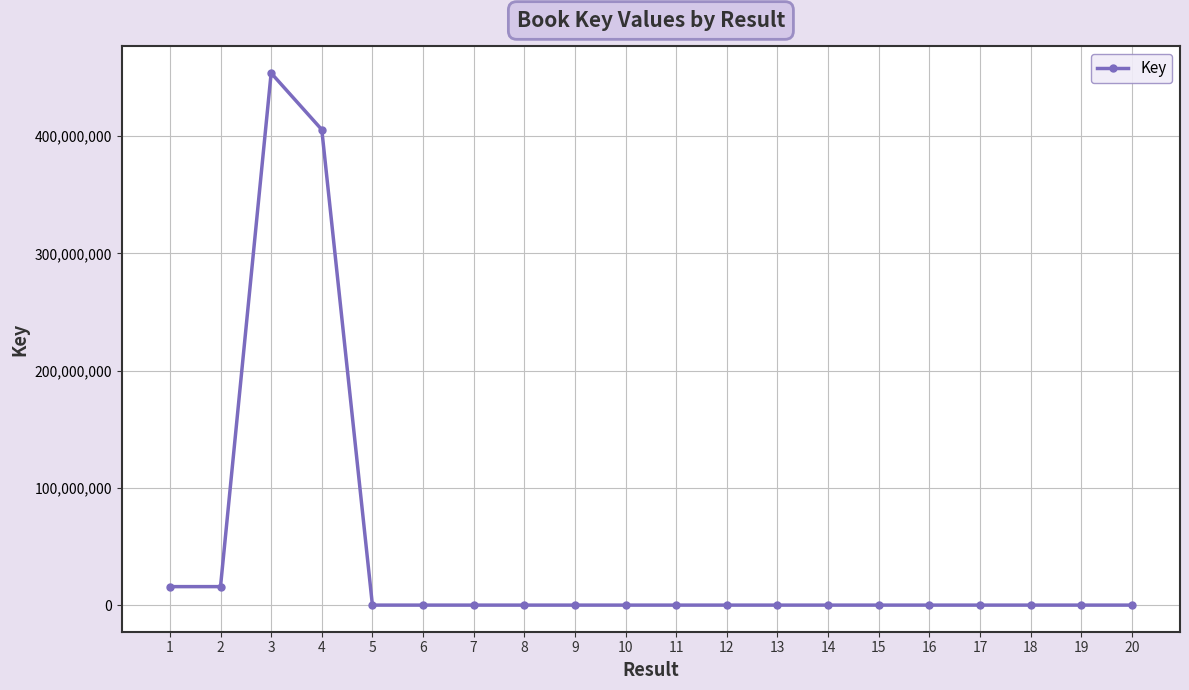

What is the greatest value displayed?

453706727